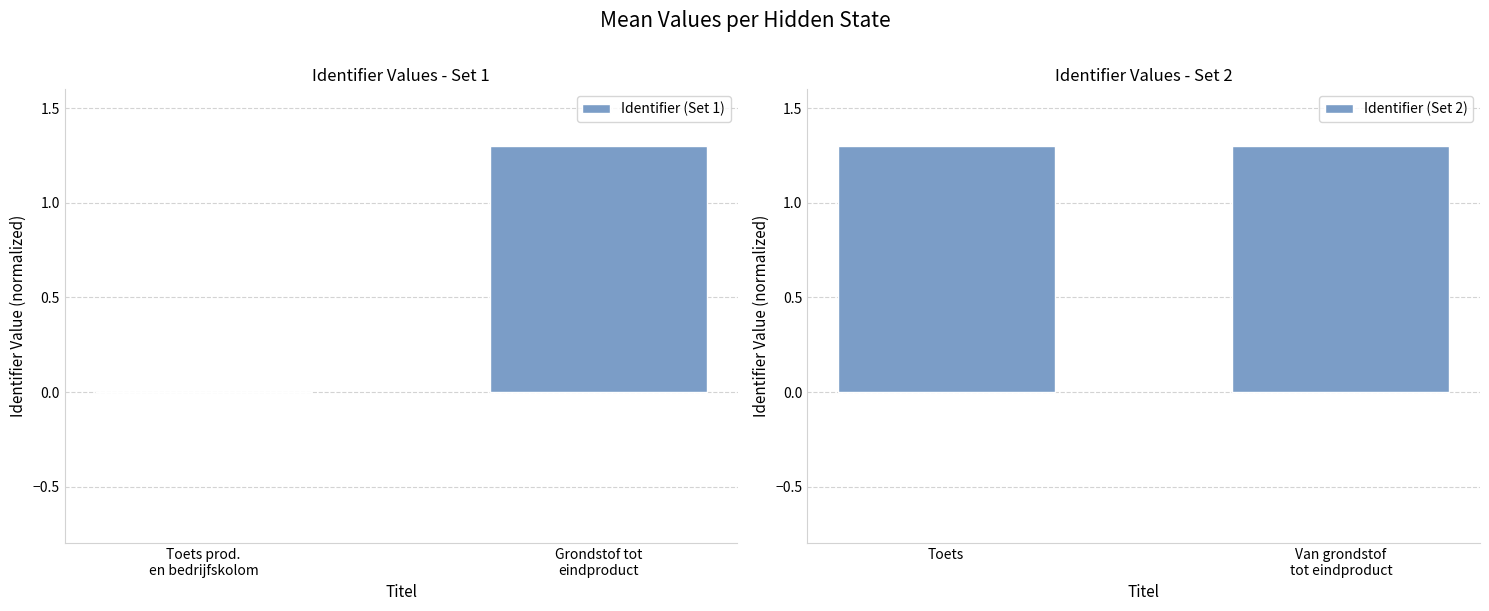

List the series in order of their peak value, highest first.

Identifier (Set 2), Identifier (Set 1)